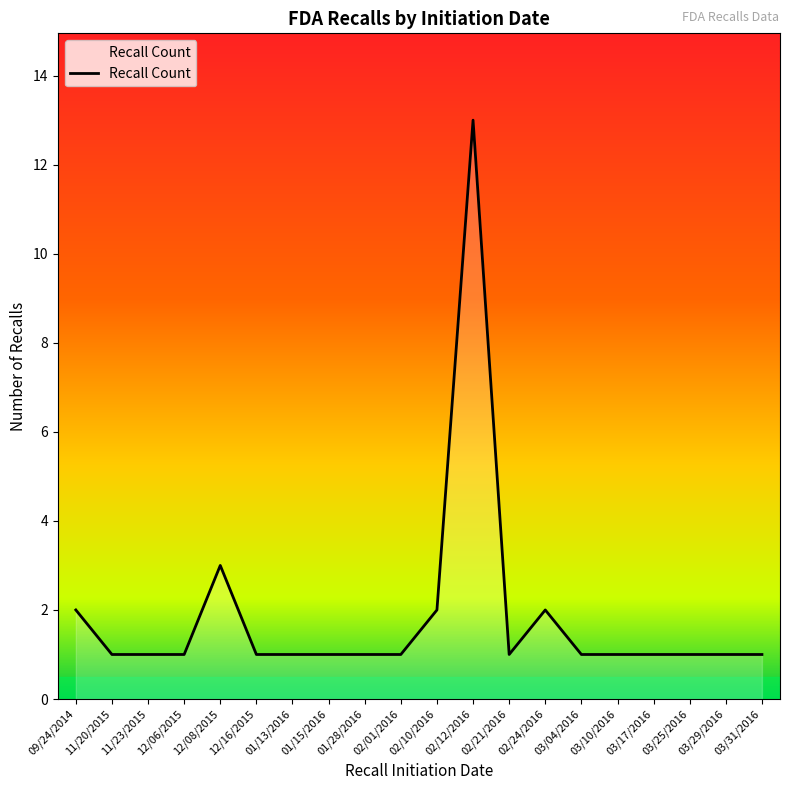

At which label is the value closest to 7?

12/08/2015